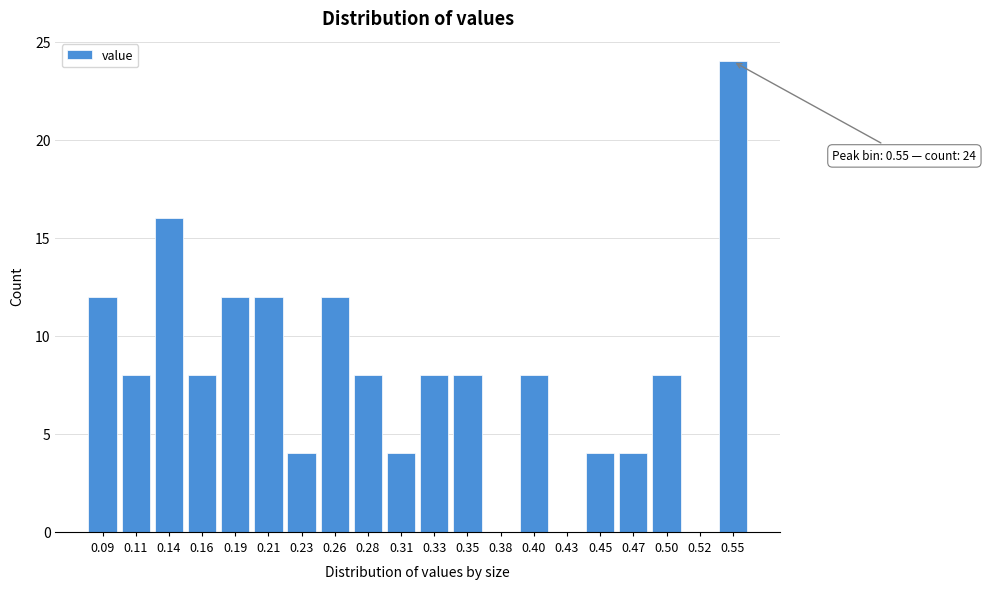

Reading left to right, list all the values displayed in this chart.

0.09=12	0.11=8	0.14=16	0.16=8	0.19=12	0.21=12	0.23=4	0.26=12	0.28=8	0.31=4	0.33=8	0.35=8	0.38=0	0.40=8	0.43=0	0.45=4	0.47=4	0.50=8	0.52=0	0.55=24